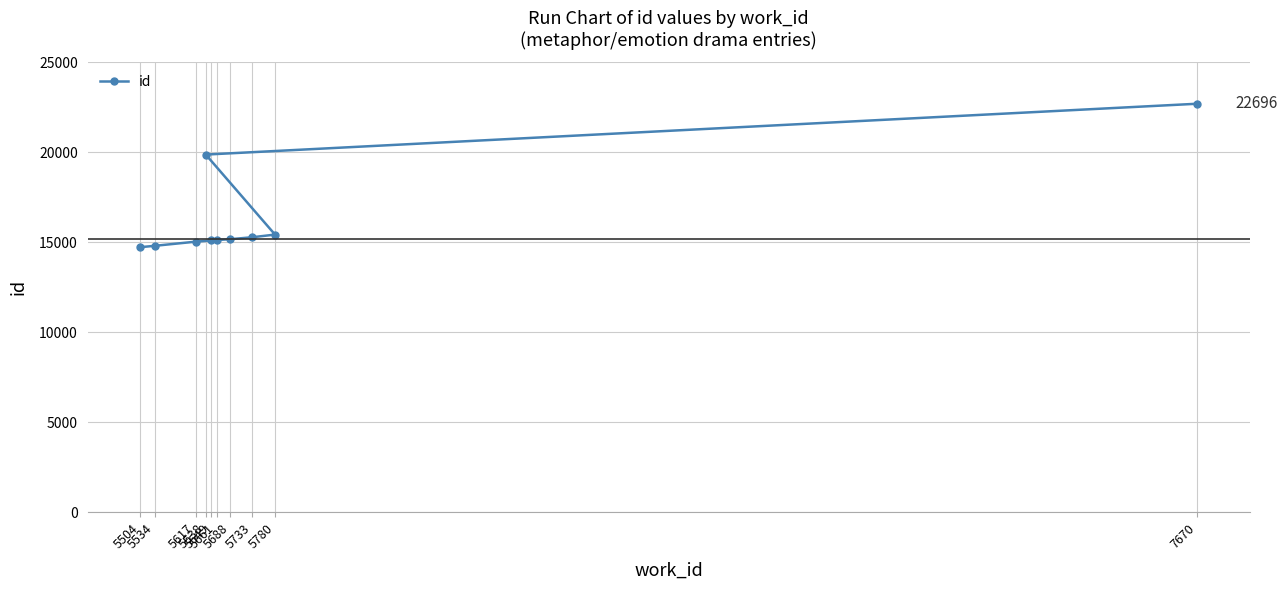

Reading right to left, what are all the values shown in this chart?

7670=22696	5638=19872	5780=15425	5733=15277	5688=15169	5661=15124	5649=15100	5617=15031	5534=14803	5504=14727